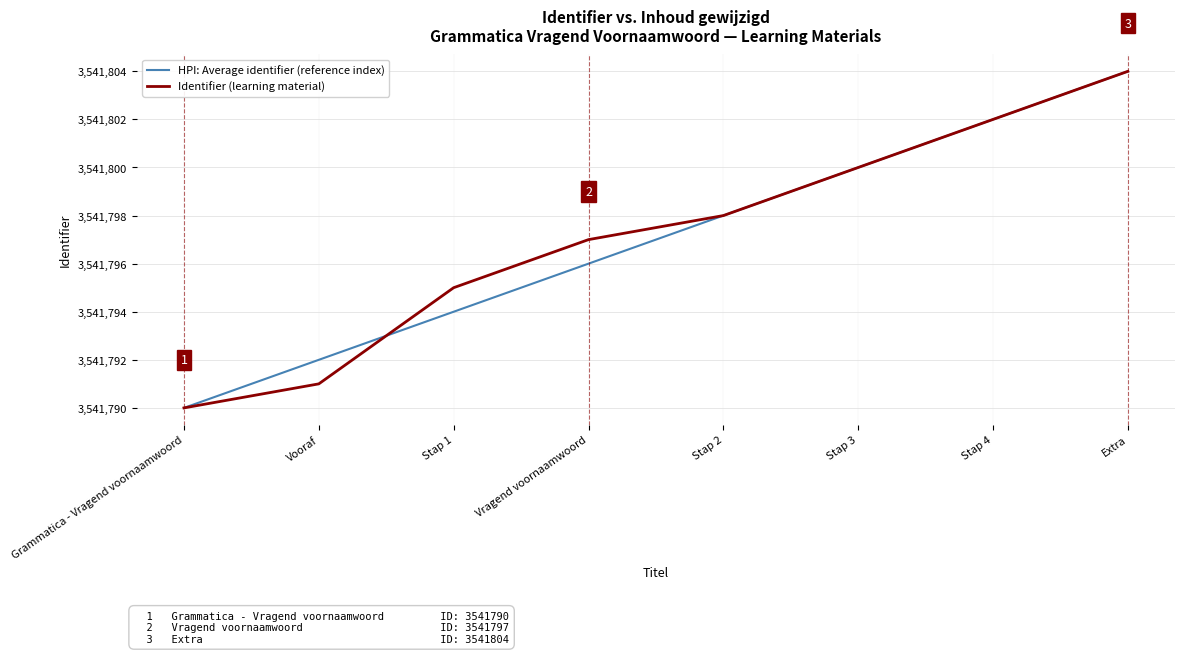

How many categories are shown in the chart?

8